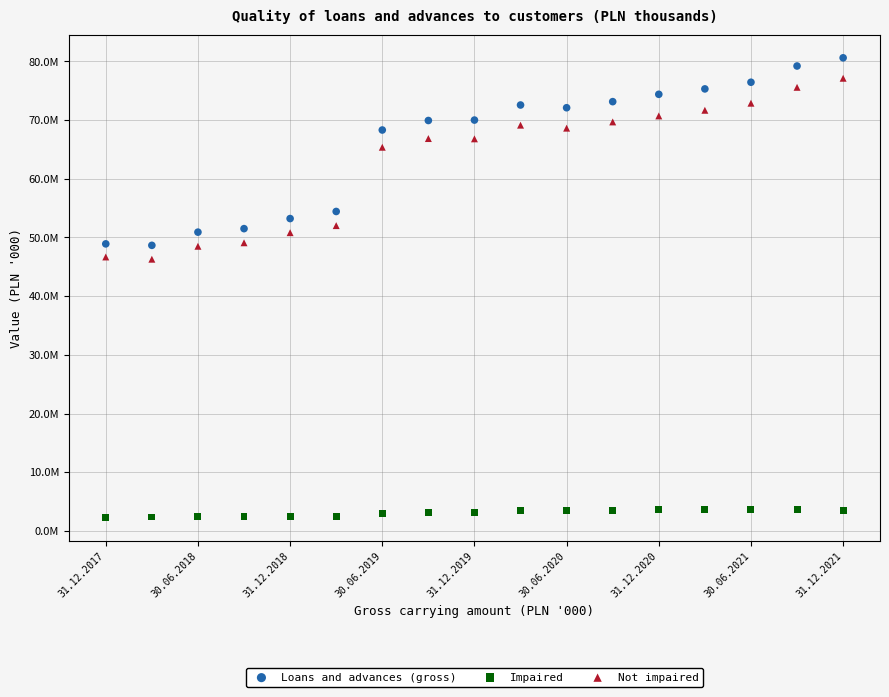

Which series reaches the maximum Y coordinate?

Loans and advances (gross)